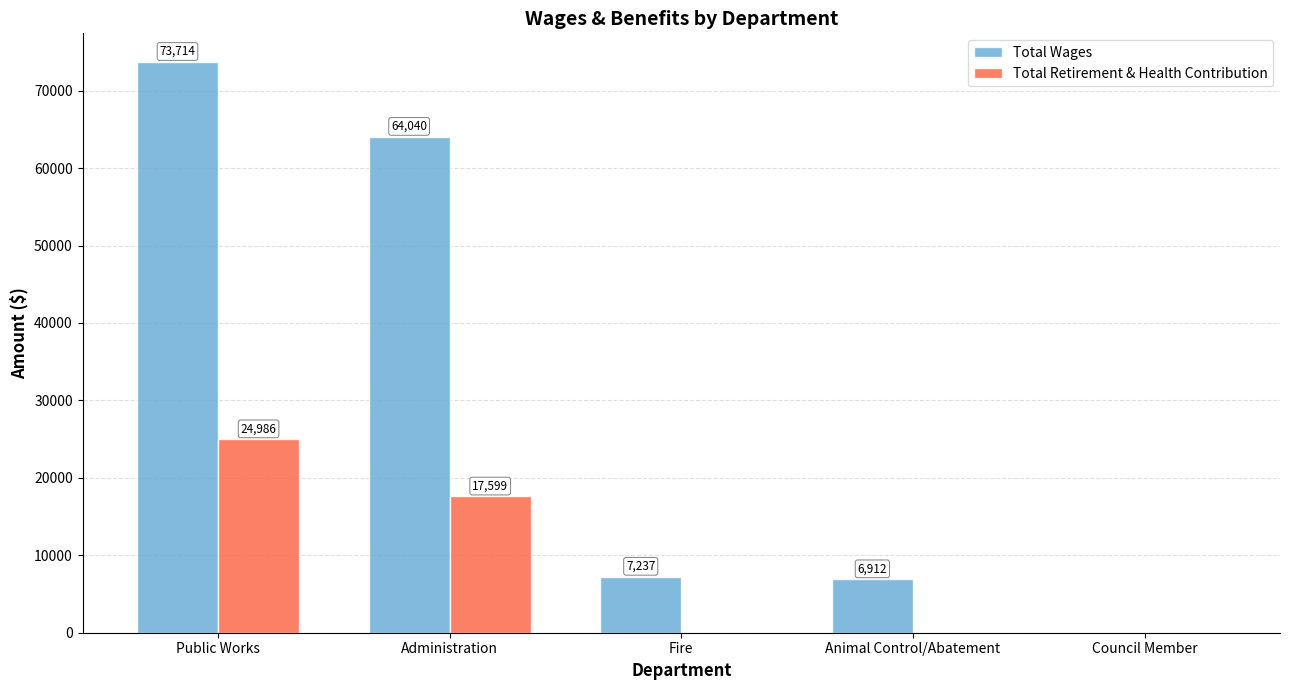

Where is Total Wages nearest to the value 36857?

Administration